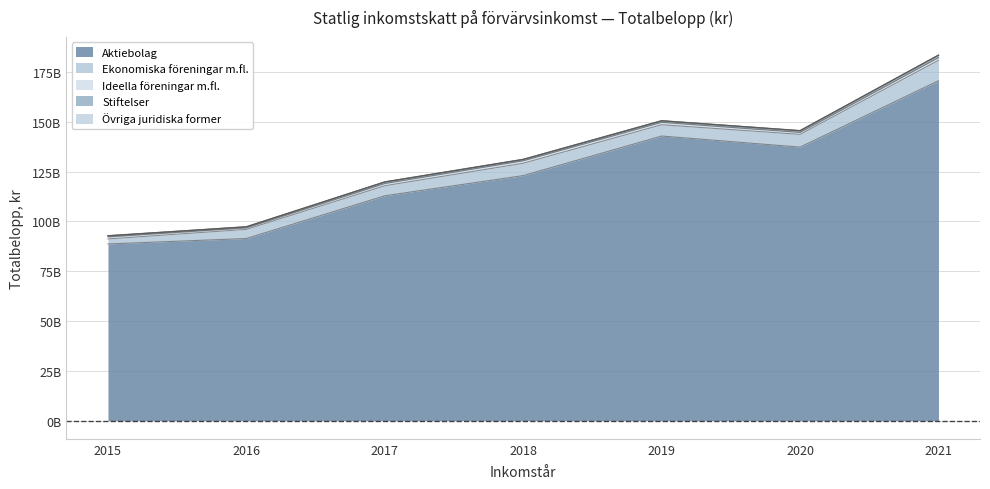

Is it true that Ekonomiska föreningar m.fl. equals 5678288920 at 2019?

True